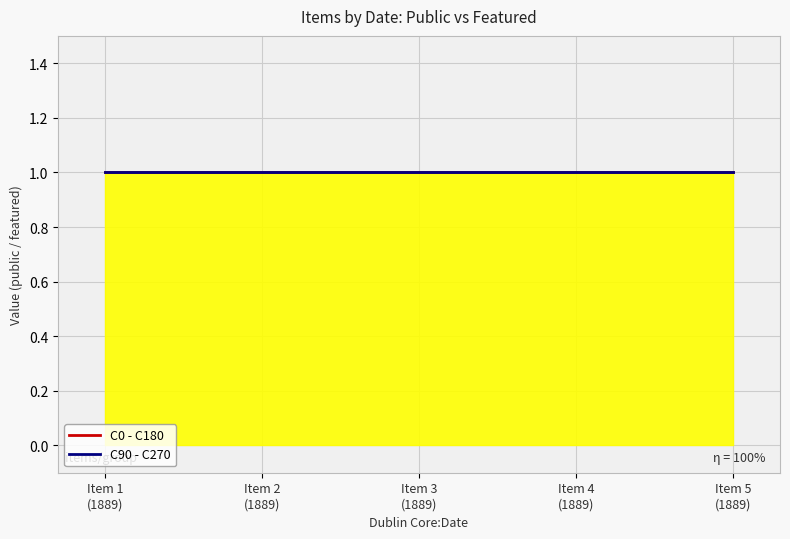

What is the maximum value shown in the chart?

1